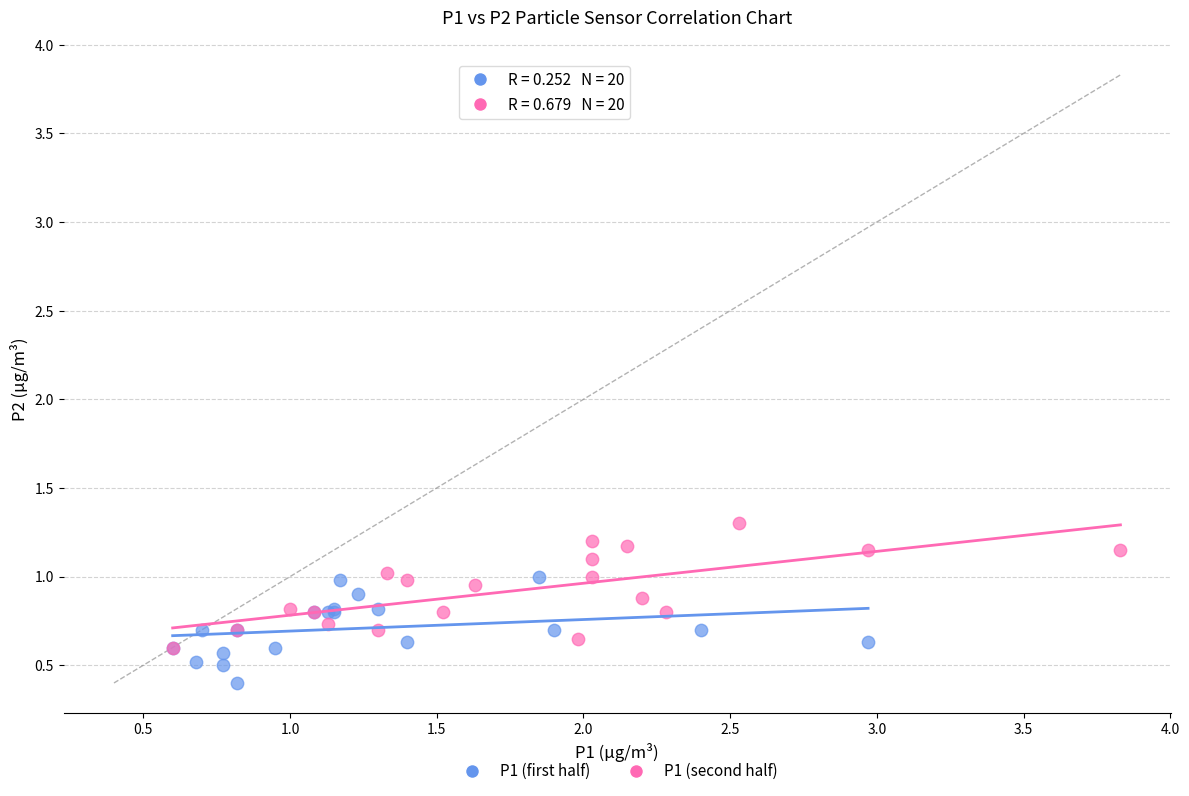

Which series reaches the minimum Y coordinate?

P1 (first half)